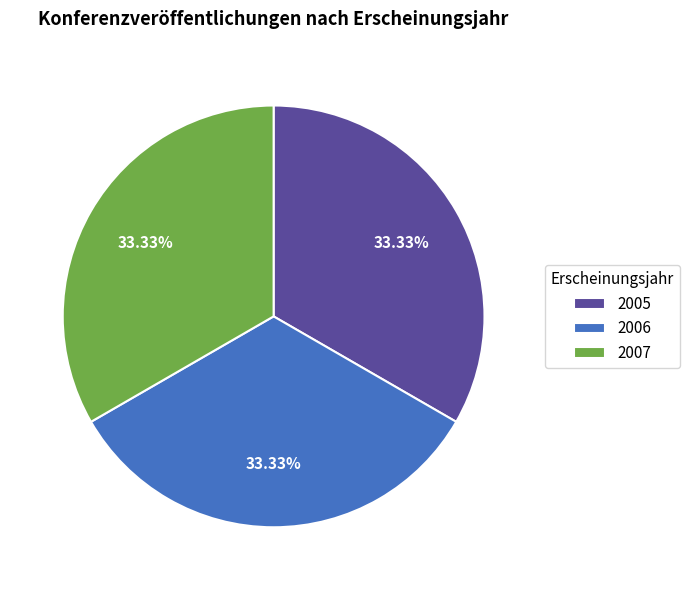

Is 2007 the majority of the pie?

No